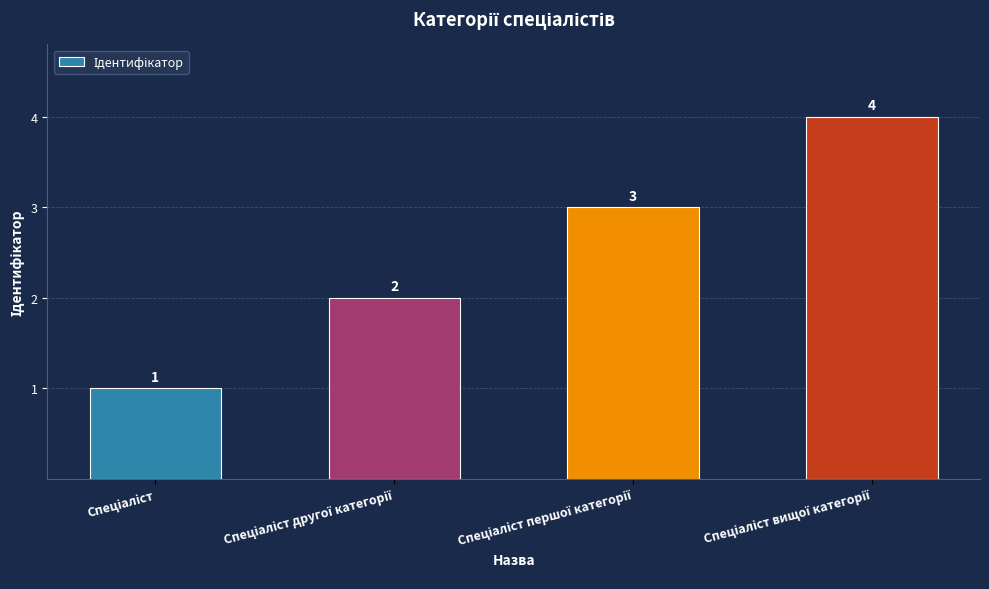

What is the value of the 2nd bar from the left?

2